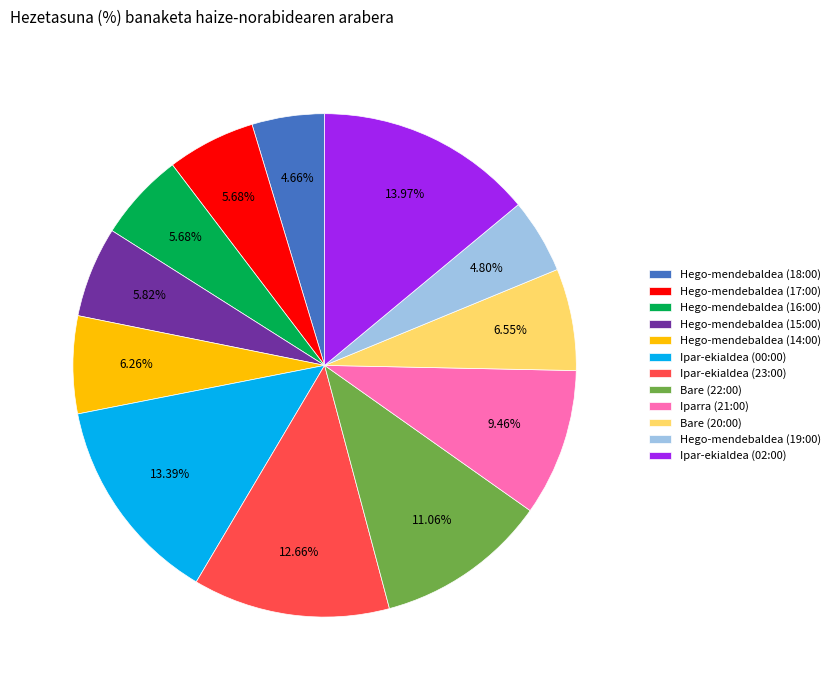

How many segments does this pie chart have?

12